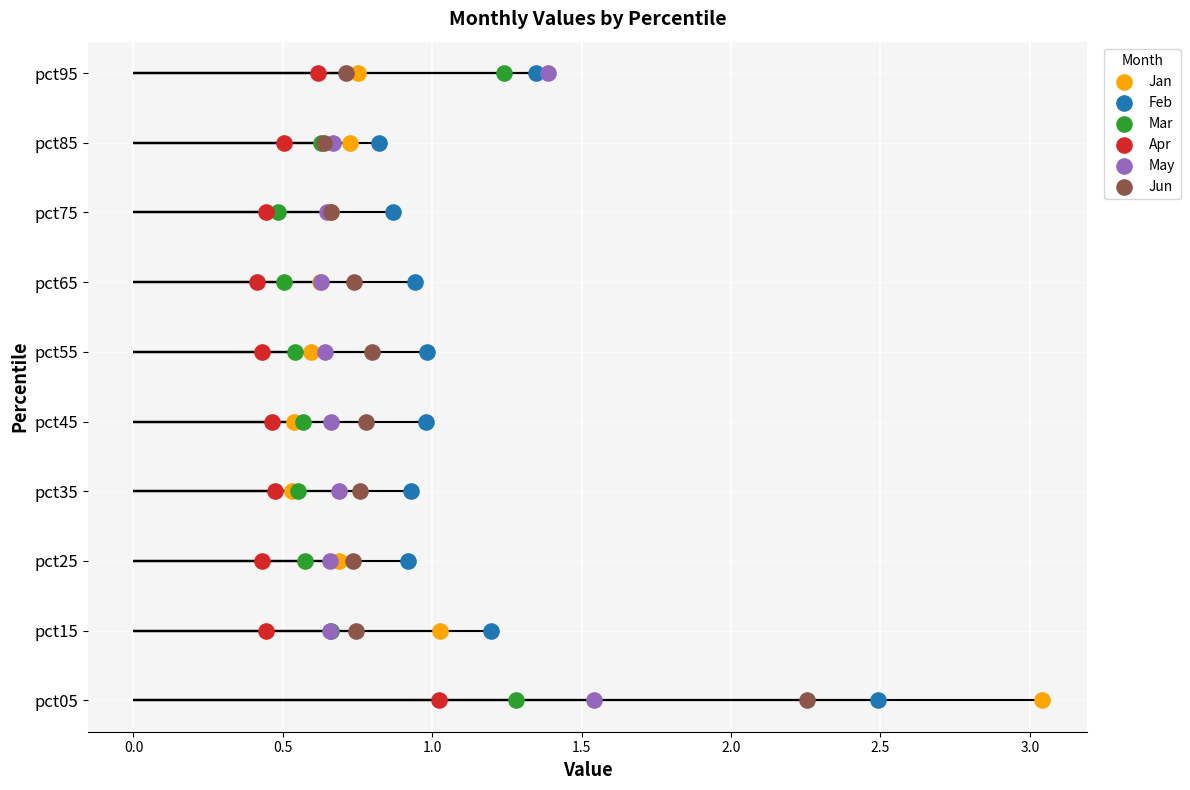

Which series contains the highest Y value?

Jan